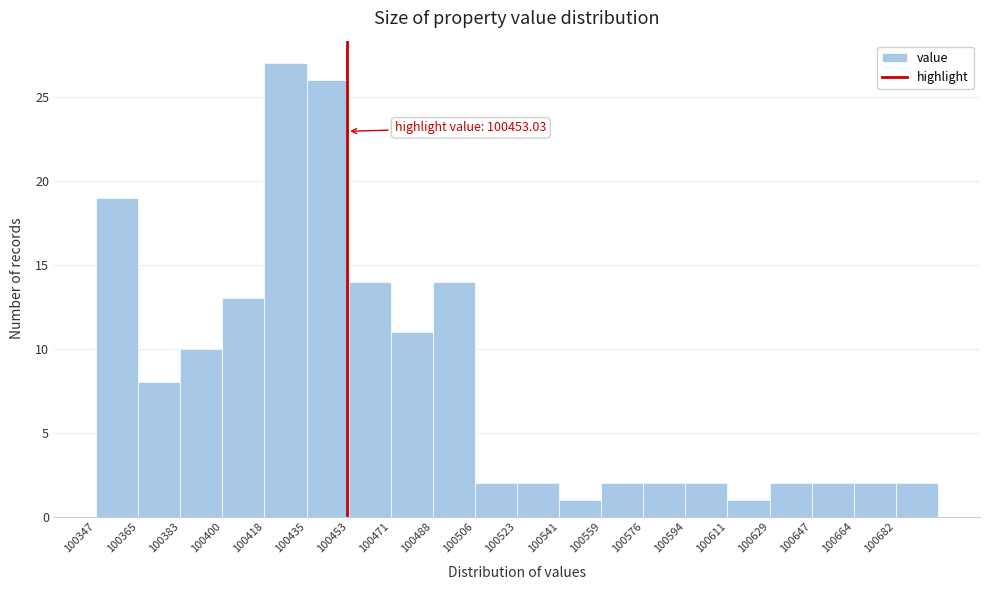

Over which range of the x-axis is the bar tallest?

100418 to 100436